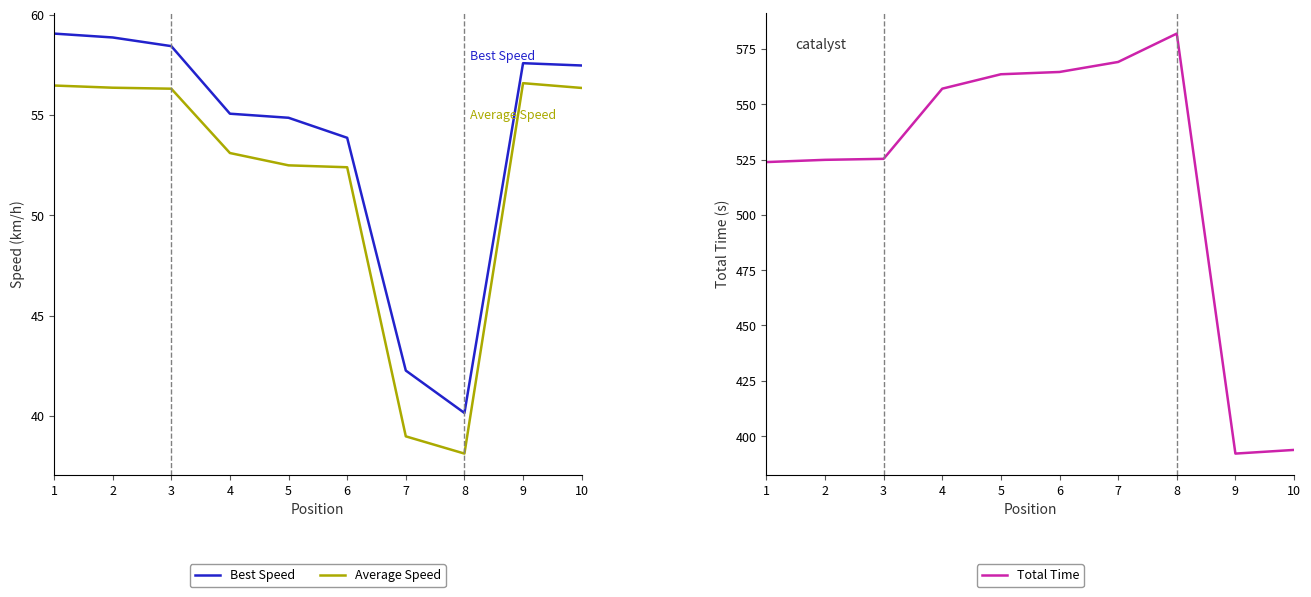

What is the difference between the highest and lowest values at 5?

511.1